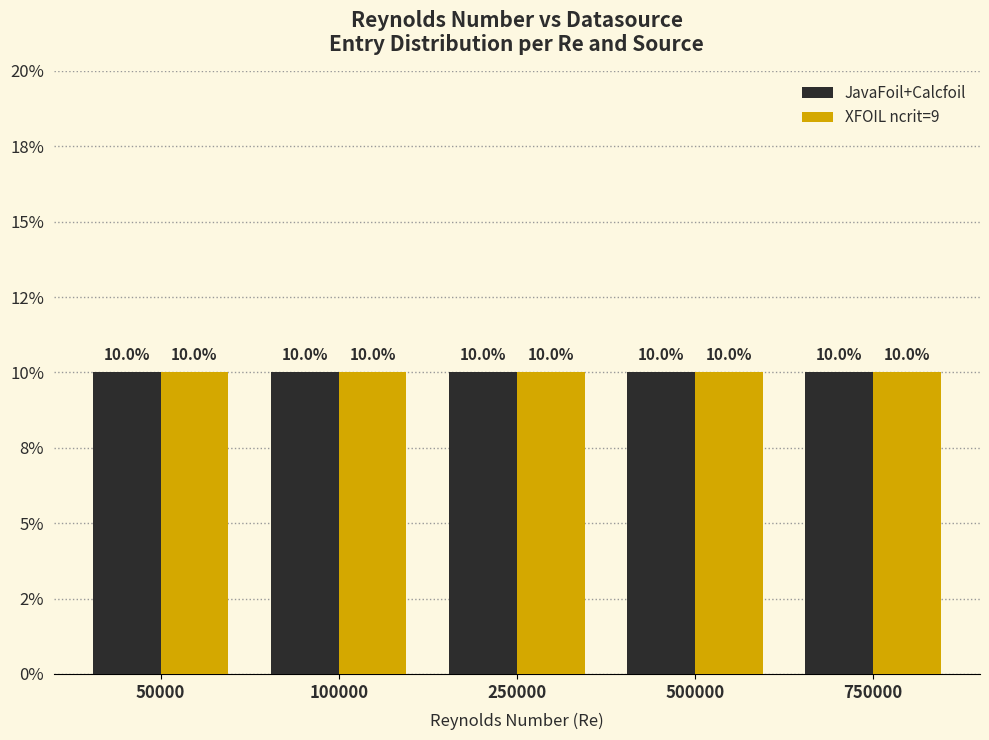

At which category is the sum across all series the highest?

100000